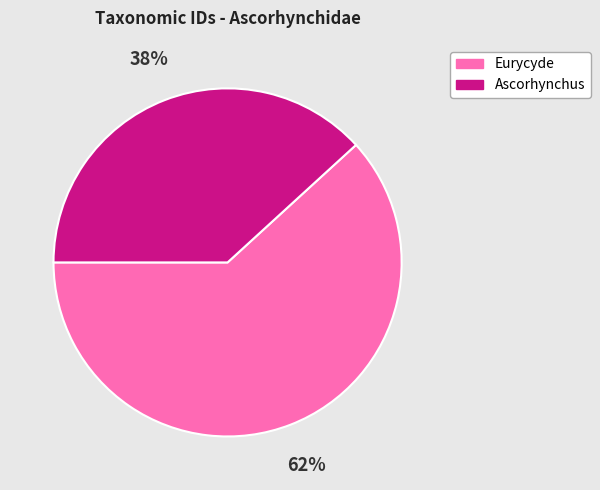

To the nearest percent, what is the difference between the Eurycyde and Ascorhynchus slice percentages?

24%